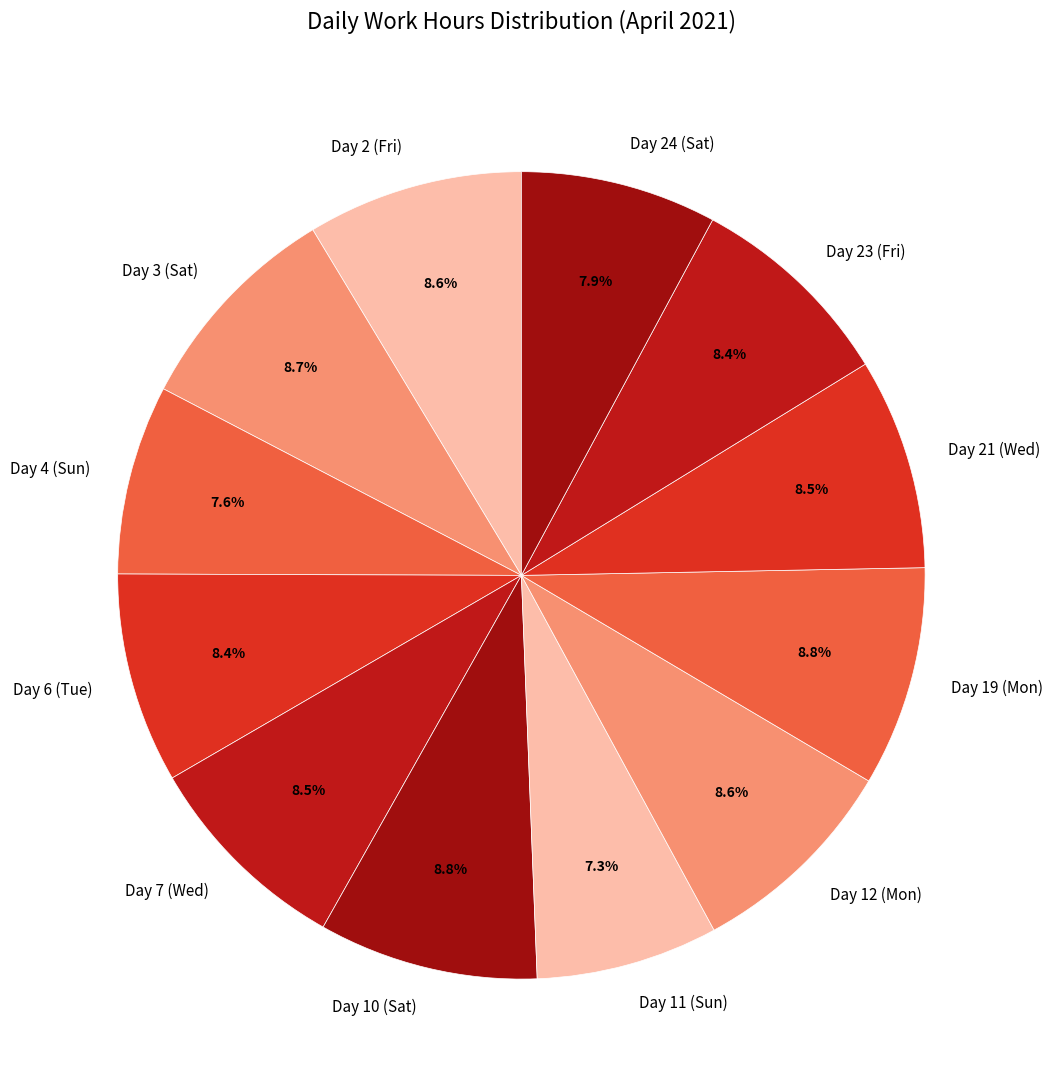

To the nearest percent, what portion does Day 6 (Tue) represent?

8%